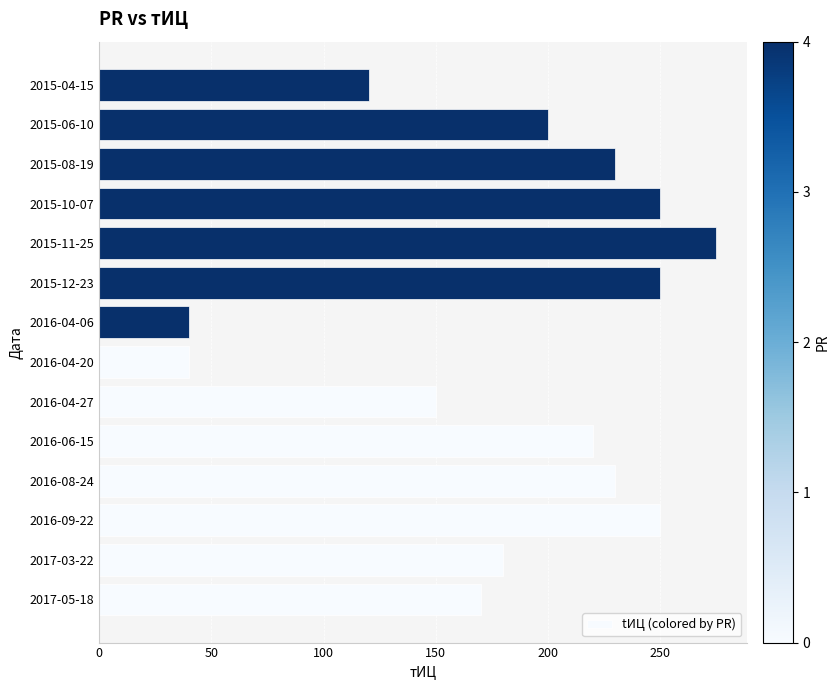

Reading bottom to top, transcribe all the data shown in this chart.

170	180	250	230	220	150	40	40	250	275	250	230	200	120